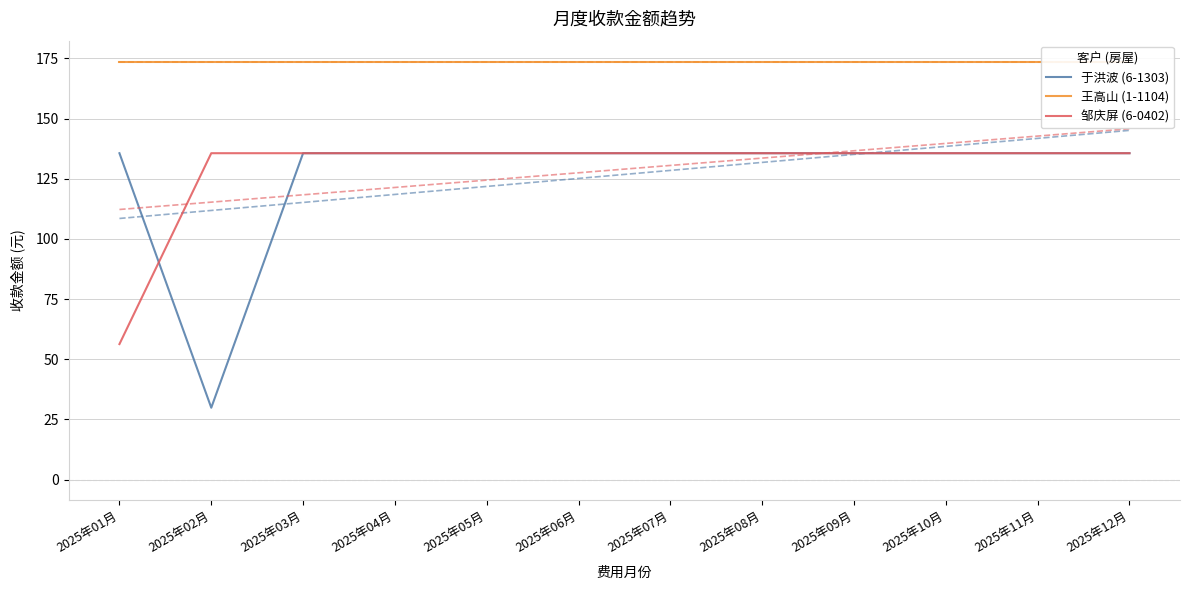

List the series in order of their peak value, lowest first.

于洪波 (6-1303), 邹庆屏 (6-0402), 王高山 (1-1104)